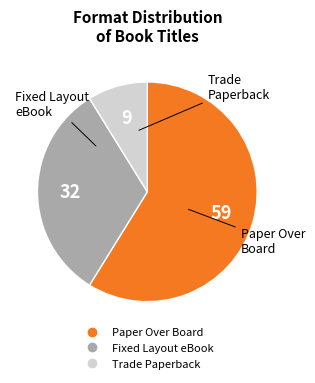

What is the ratio of the value at Trade Paperback to the value at Fixed Layout eBook?

0.3